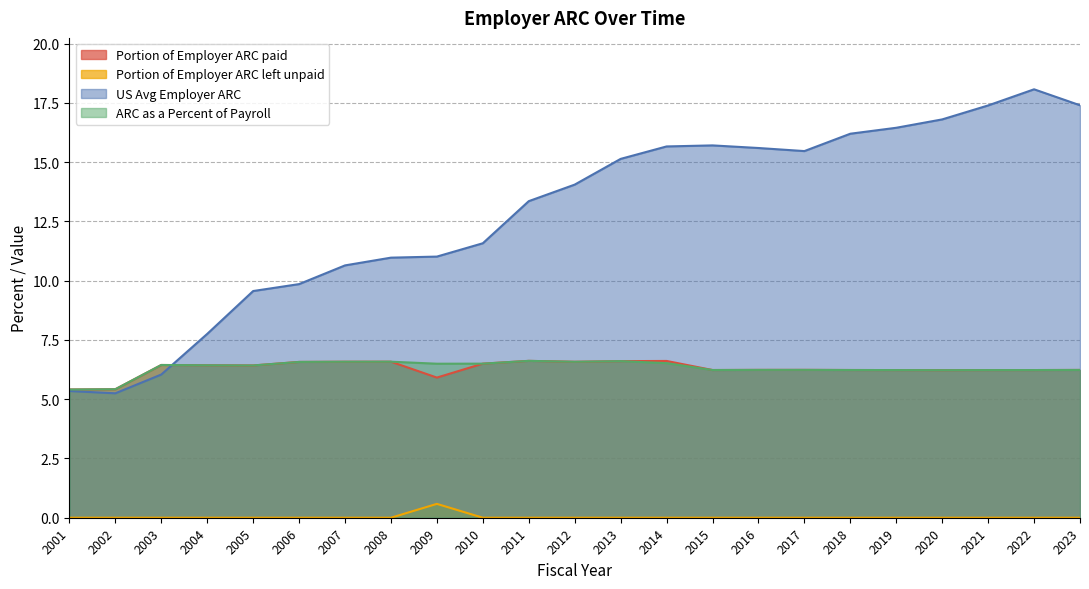

At how many categories does at least one series exceed 3?

23